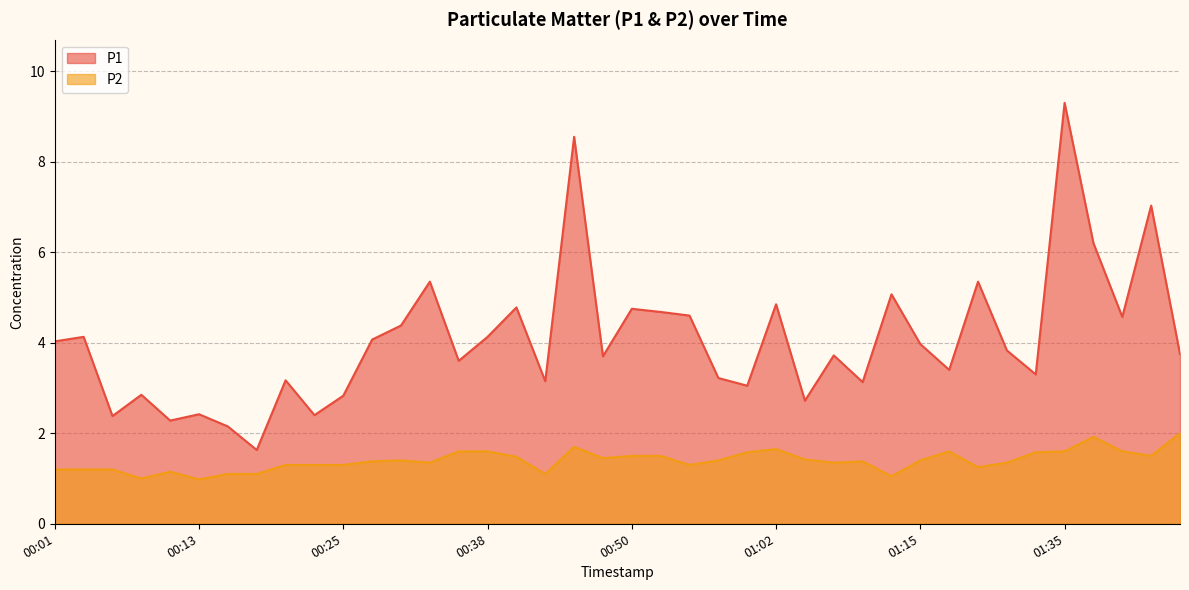

What is the label of the 22nd point from the right?

00:45